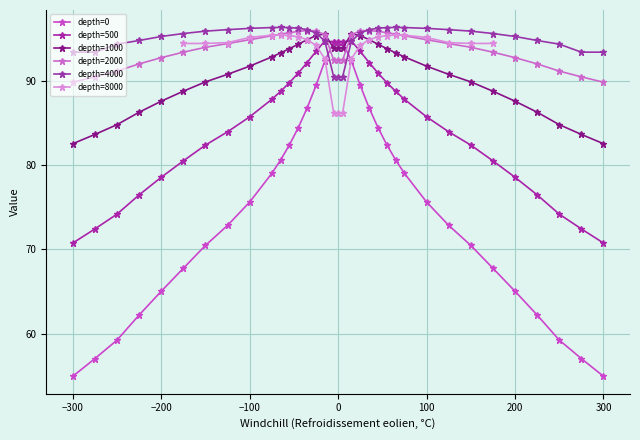

True or false: 500 and 0 cross at least once.

False